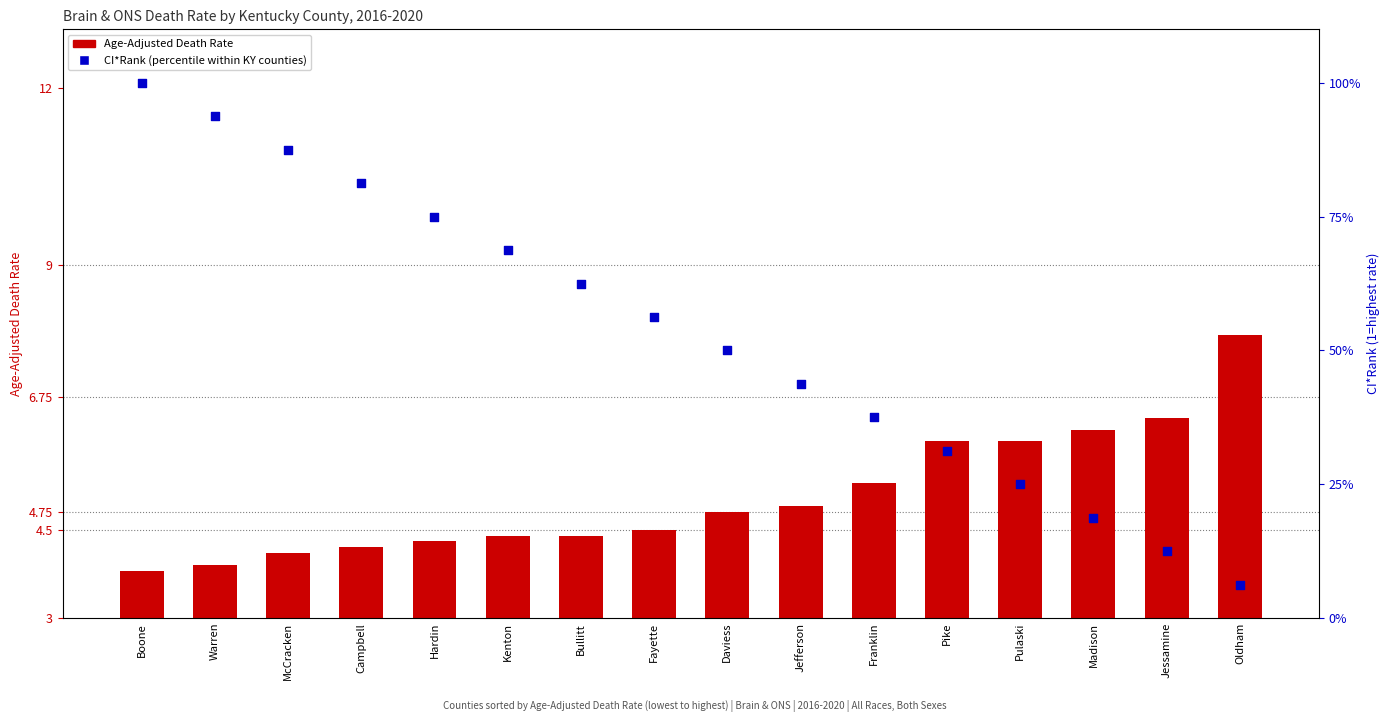

Is the value of CI*Rank (percentile) at Daviess greater than the value of Age-Adjusted Death Rate at Kenton?

Yes